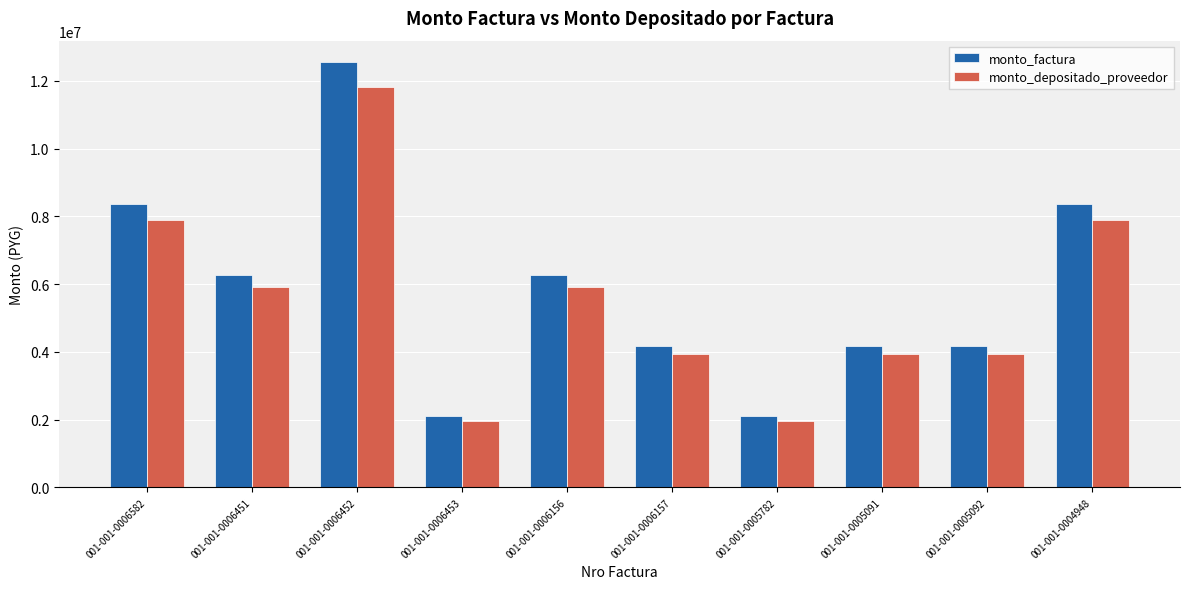

Reading left to right, what are all the values shown in this chart?

monto_factura: 001-001-0006582=8370000	001-001-0006451=6277500	001-001-0006452=12555000	001-001-0006453=2092500	001-001-0006156=6277500	001-001-0006157=4185000	001-001-0005782=2092500	001-001-0005091=4185000	001-001-0005092=4185000	001-001-0004948=8370000
monto_depositado_proveedor: 001-001-0006582=7883931	001-001-0006451=5912948	001-001-0006452=11825897	001-001-0006453=1970983	001-001-0006156=5912948	001-001-0006157=3941966	001-001-0005782=1970983	001-001-0005091=3941966	001-001-0005092=3941966	001-001-0004948=7883931